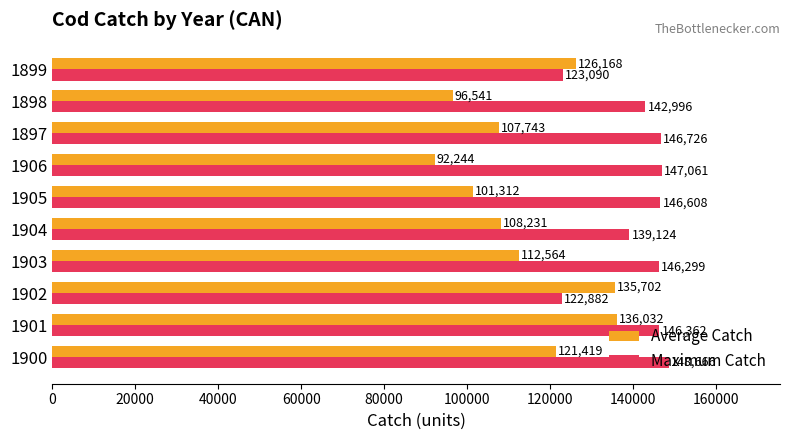

What are all the series names shown in the legend?

Average Catch, Maximum Catch